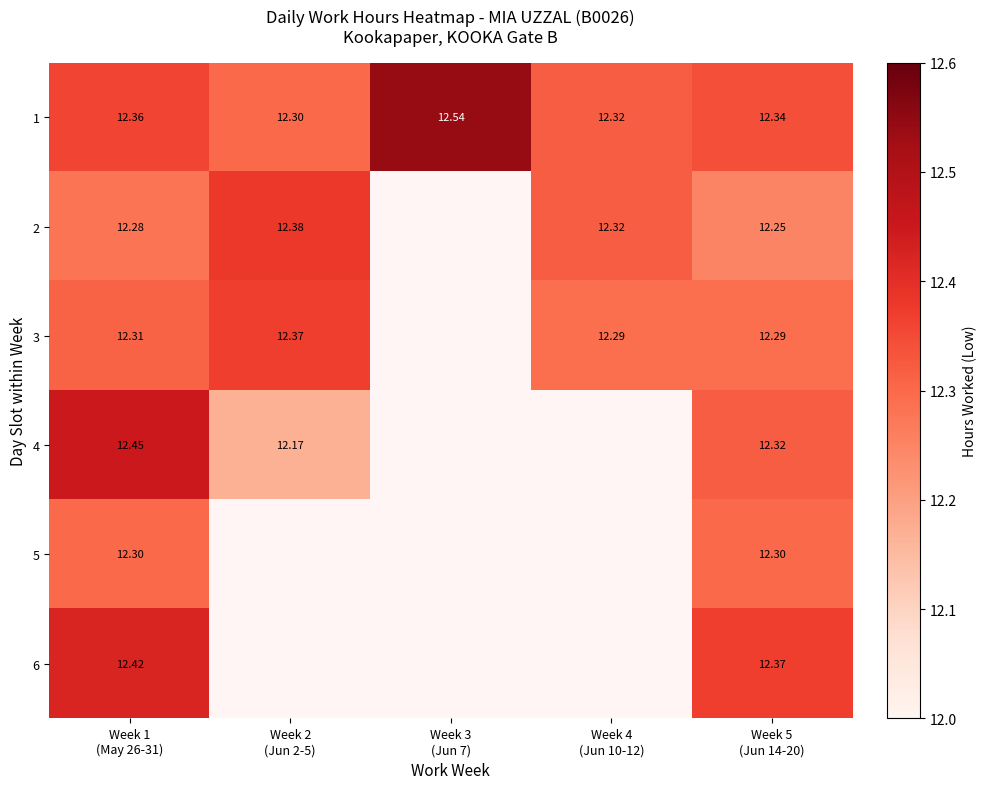

Rank the series by their maximum value, from lowest to highest.

5, 3, 2, 6, 4, 1